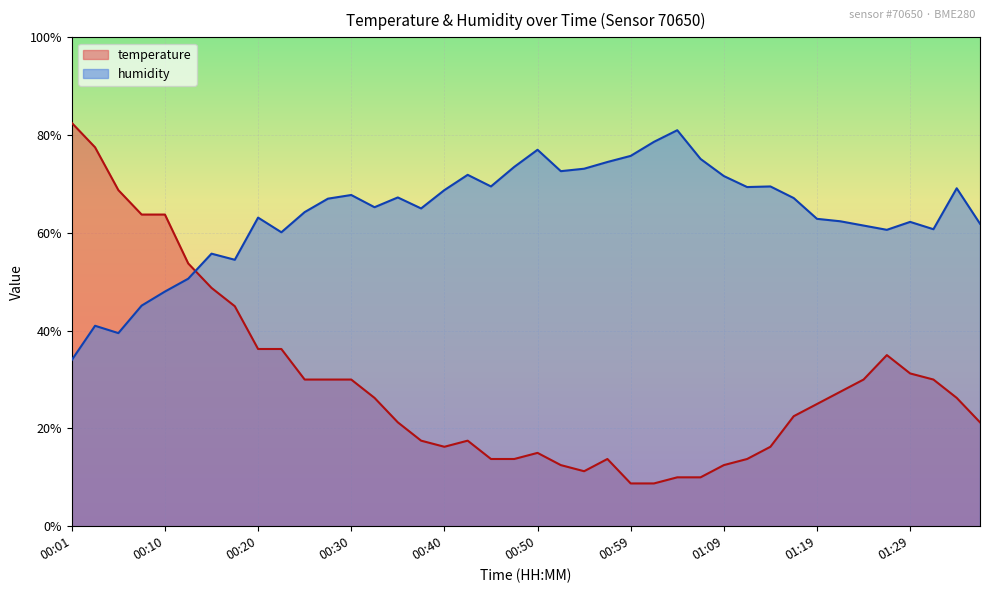

What is the smallest value displayed?

8.8